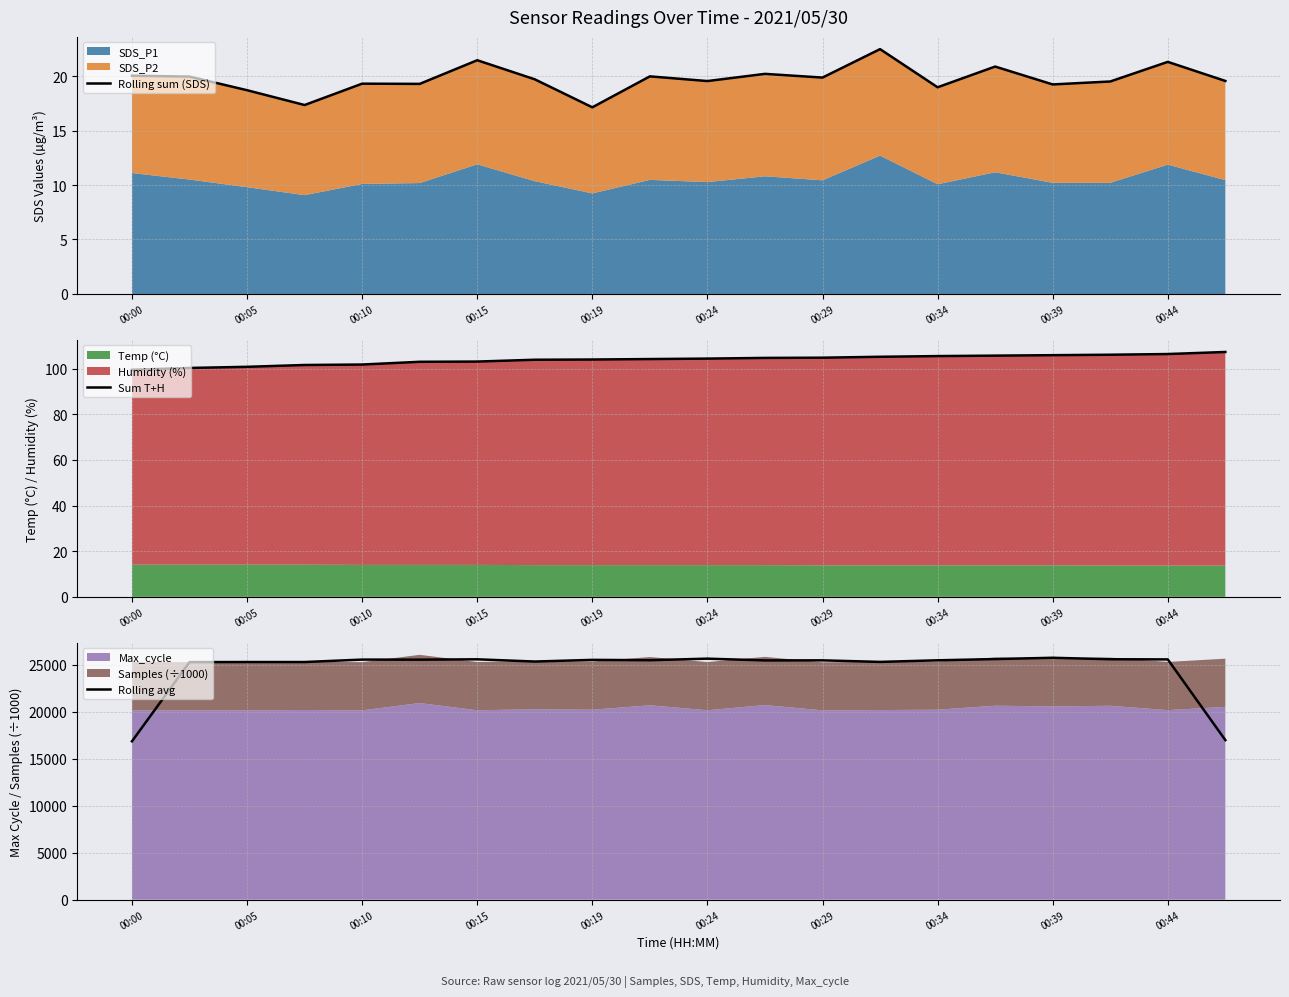

How many data points in Rolling avg are above 25498?

10